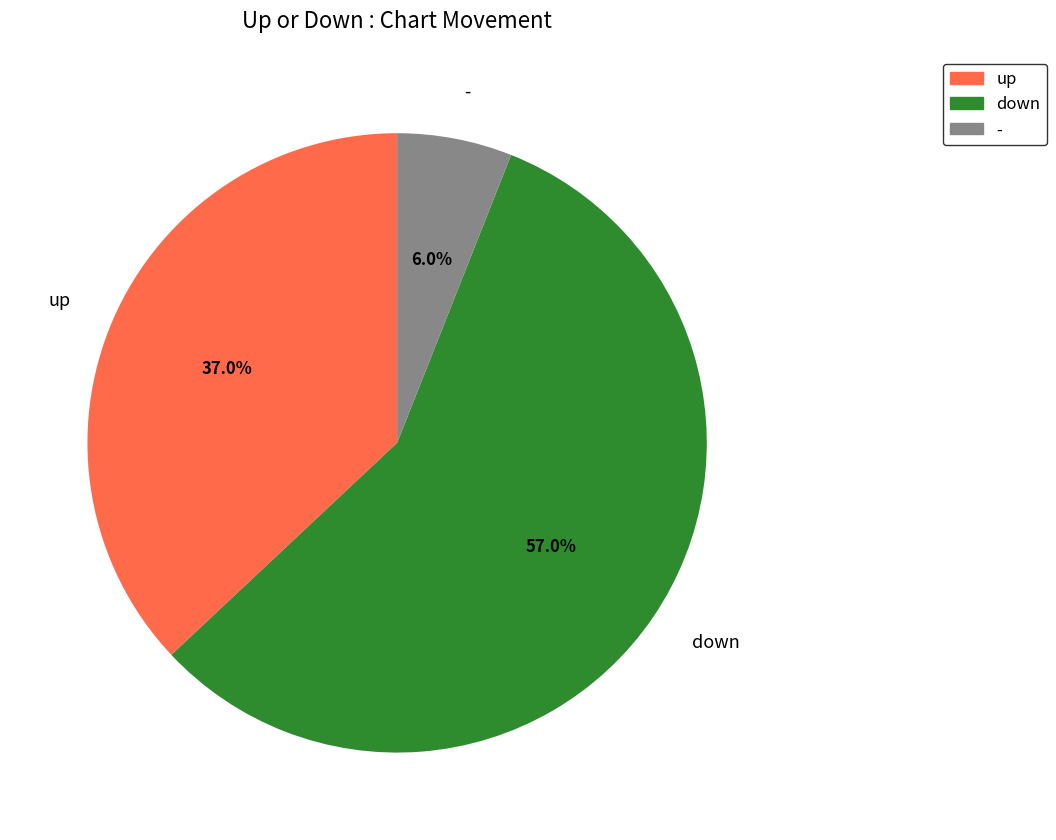

To the nearest percent, what percentage of the pie is up?

37%